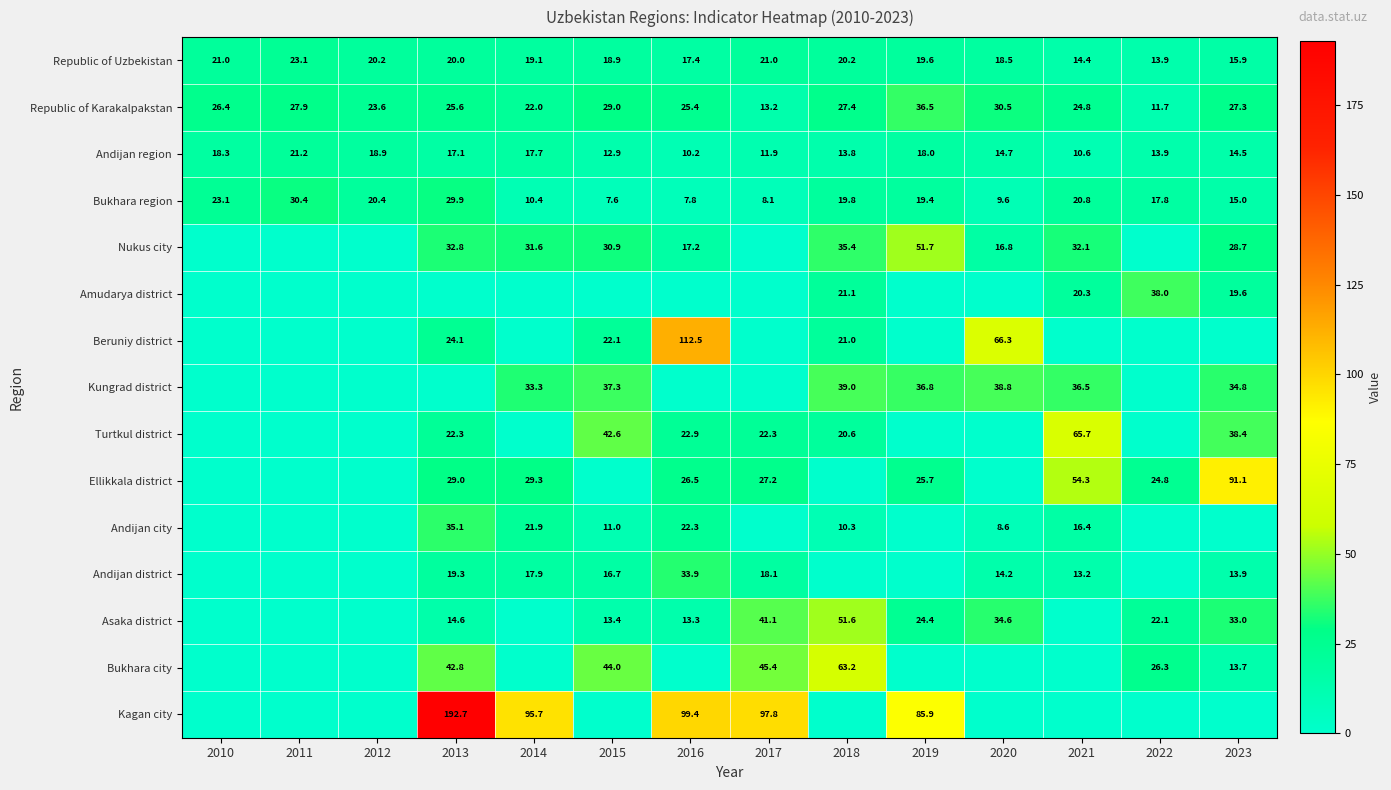

Where does the Republic of Uzbekistan series first go above 19?

2010